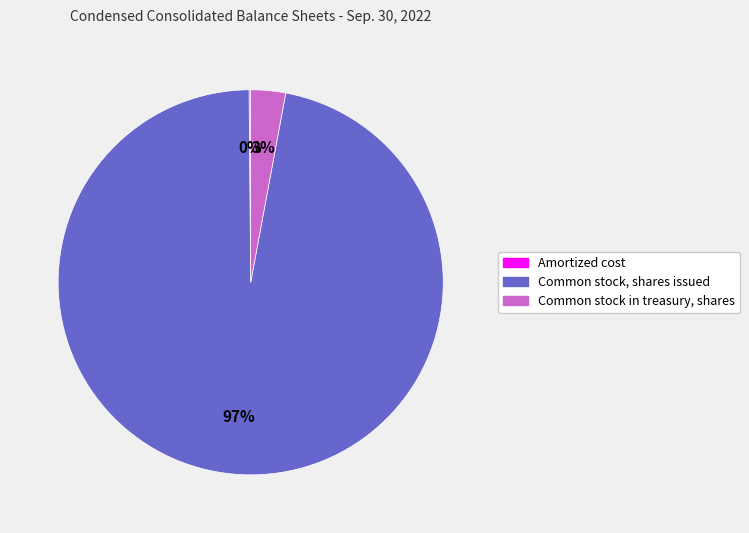

To the nearest percent, what is the difference between the largest and smallest slice percentages?

97%